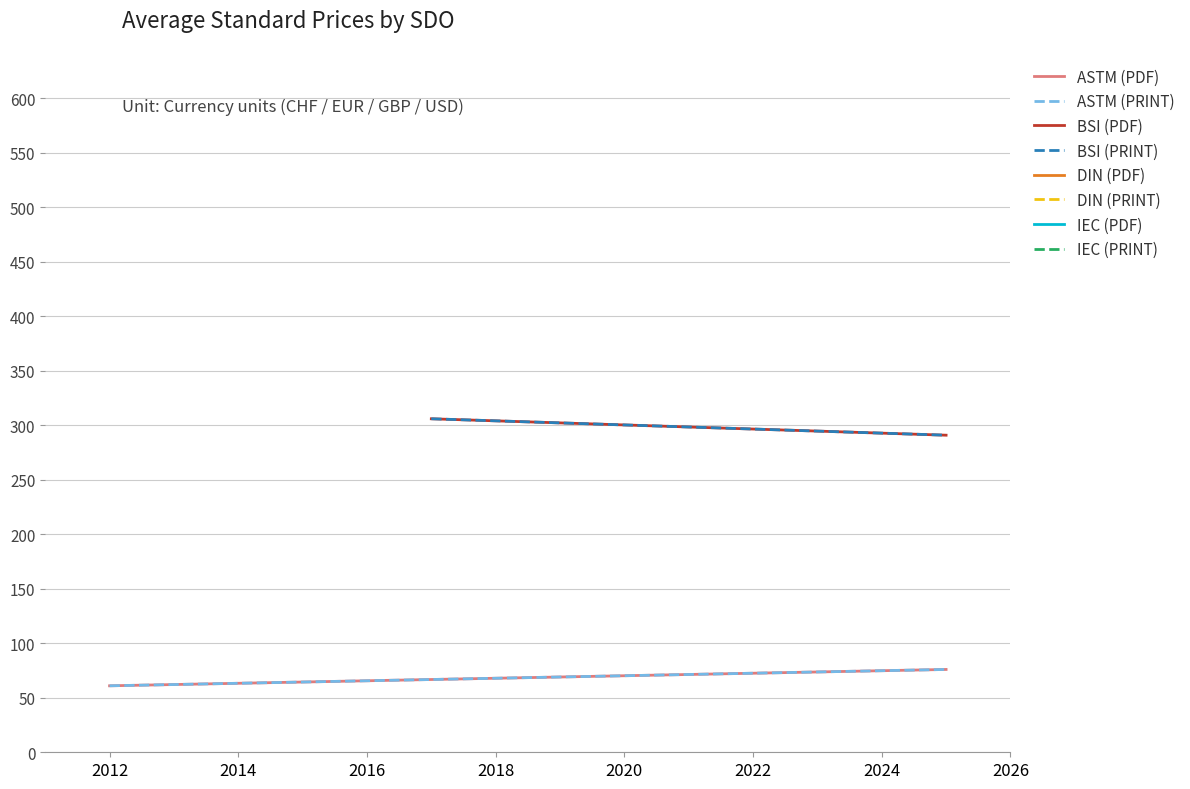

Reading right to left, extract all data points from this chart.

ASTM (PDF): 76.0	61.0
ASTM (PRINT): 76.0	61.0
BSI (PDF): 290.9	306.0
BSI (PRINT): 290.9	306.0